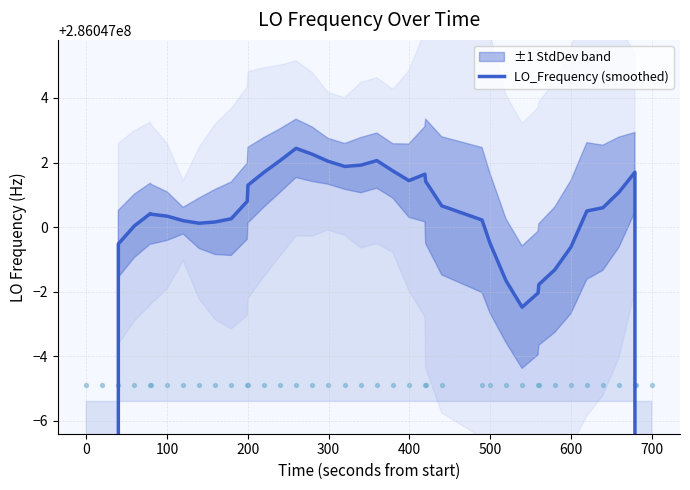

What is the ratio of the value at 33 to the value at 0?

1.3